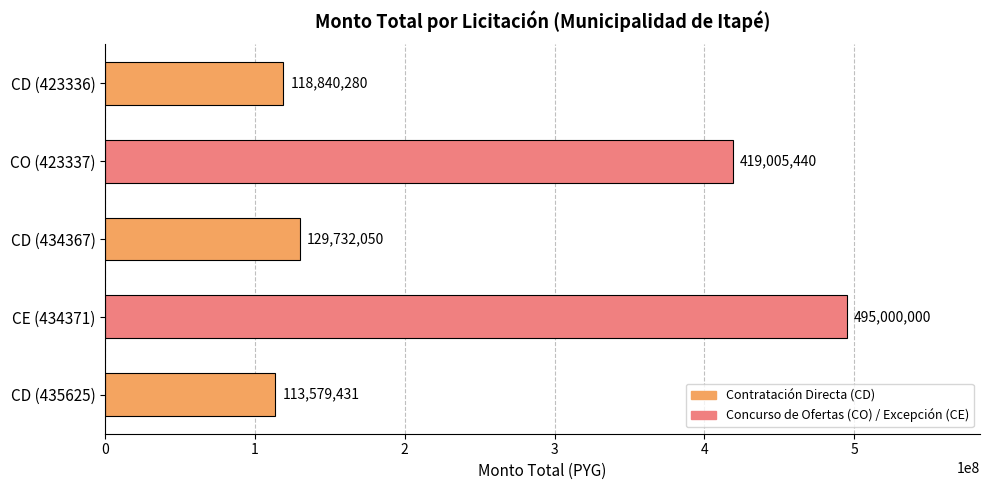

Reading top to bottom, list all the values displayed in this chart.

CD (423336)=118840280	CO (423337)=419005440	CD (434367)=129732050	CE (434371)=495000000	CD (435625)=113579431